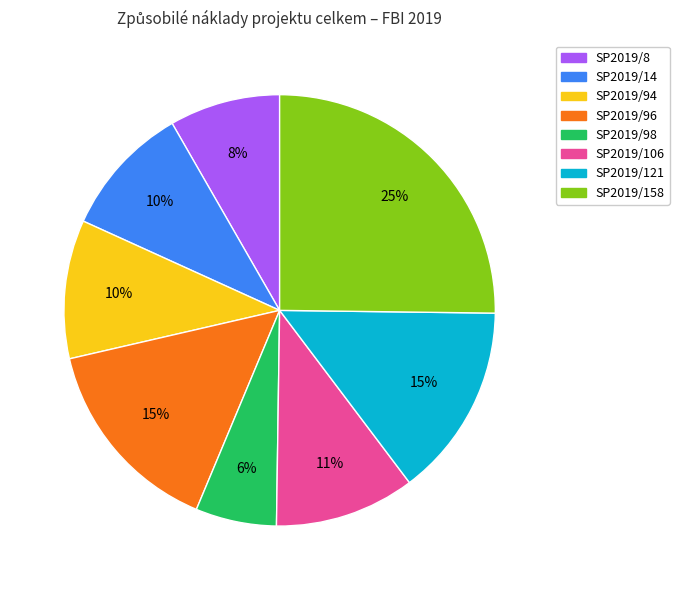

Do SP2019/98 and SP2019/8 together represent more than half of the pie?

No